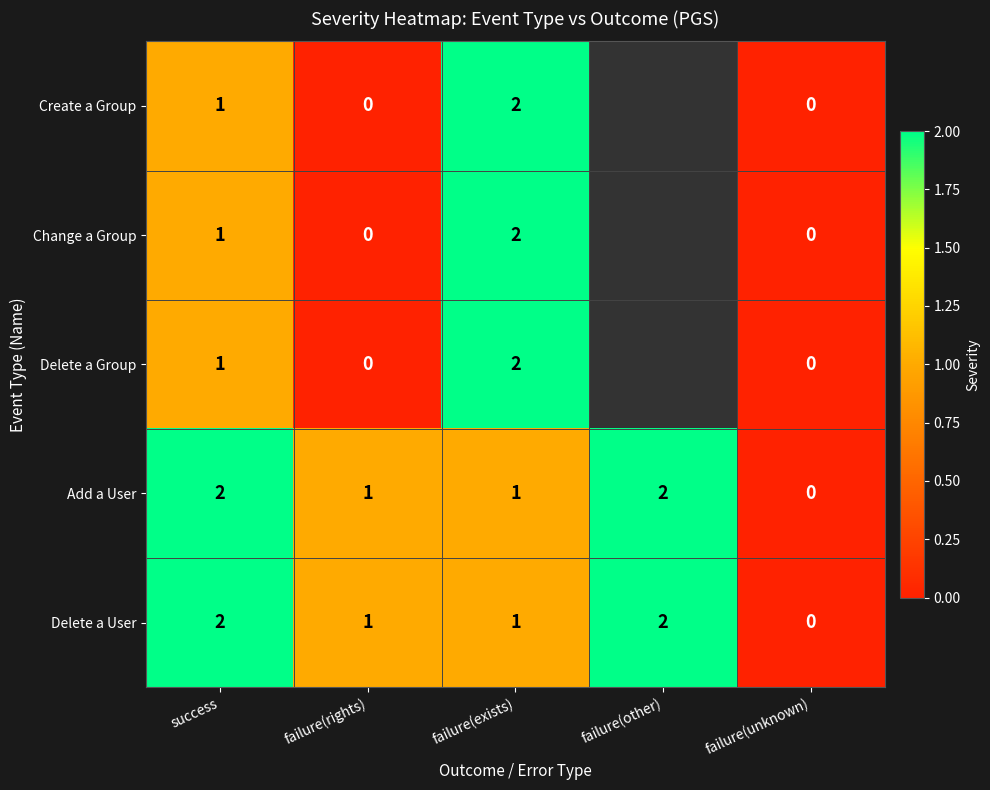

The value of Create a Group at success is 0. True or false?

False